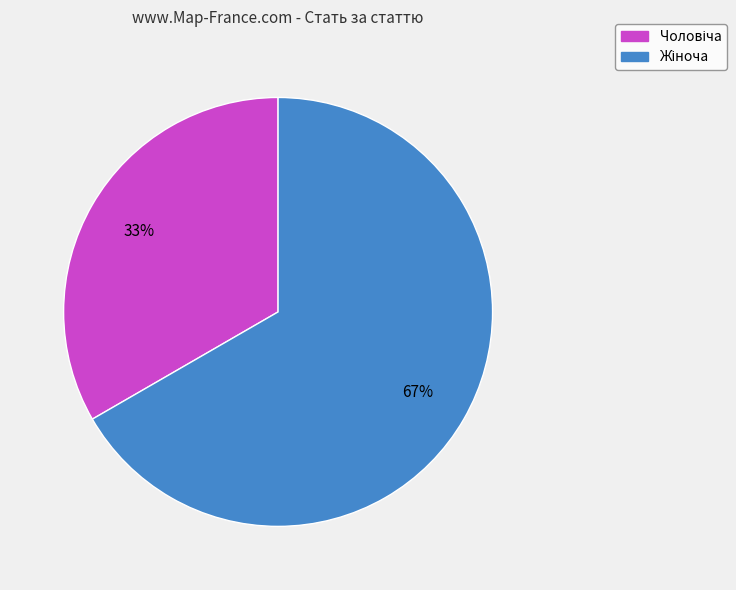

To the nearest percent, what is the average slice percentage?

50%